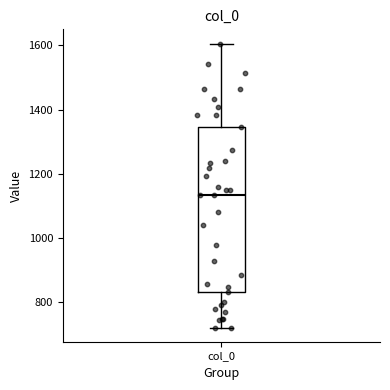

Read this box plot against the y-axis: the position of the median line, the range covered by the box, and the ends of both whiskers. The values are not printed on the chart, so give them approximately, as read against the axis.

median 1140, box 840 to 1340, whiskers 720 to 1600